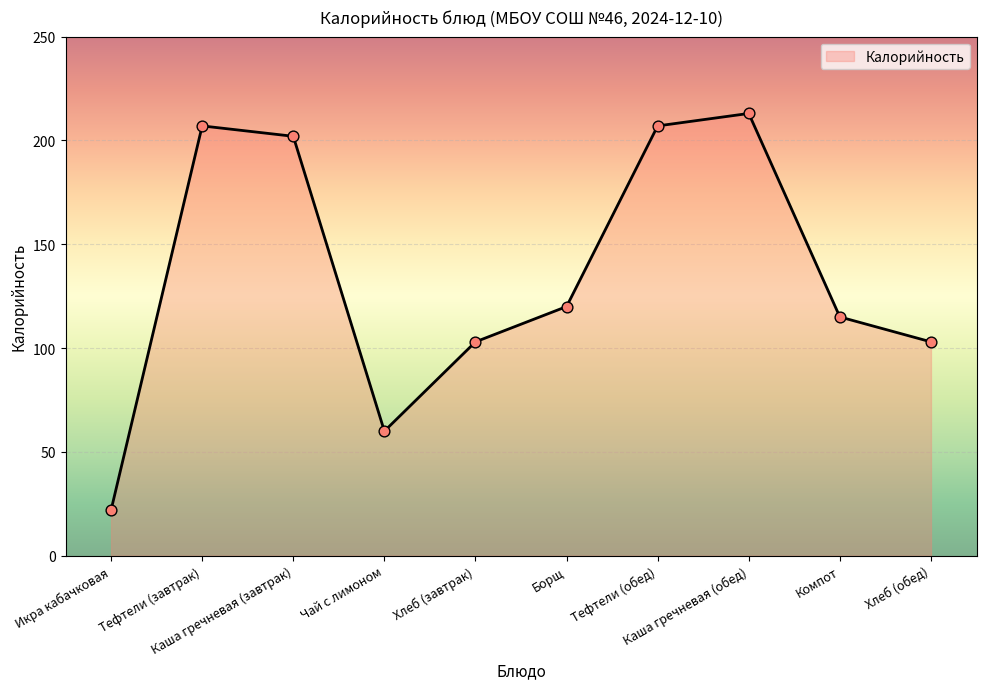

Approximately how many times larger is the value at Тефтели (завтрак) compared to Каша гречневая (обед)?

1.0